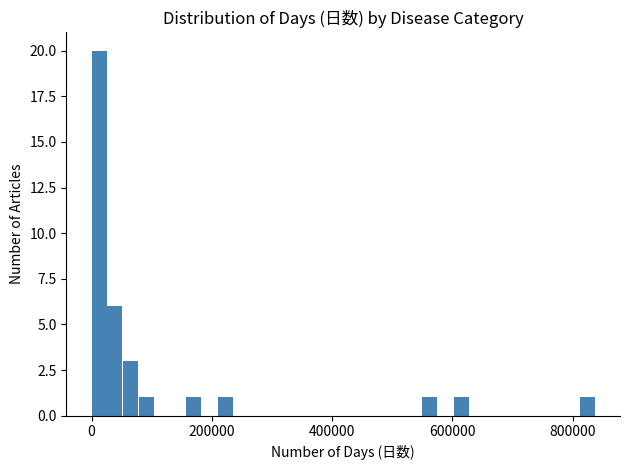

Read against the x-axis, roughly where is the centre of the tallest bar?

20000